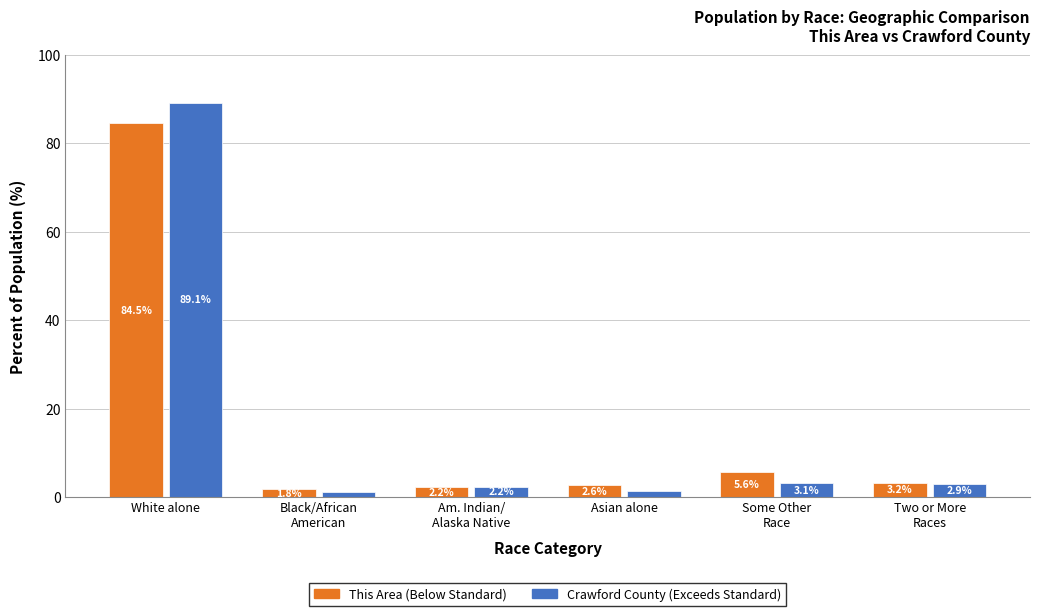

How many groups of bars are there?

6